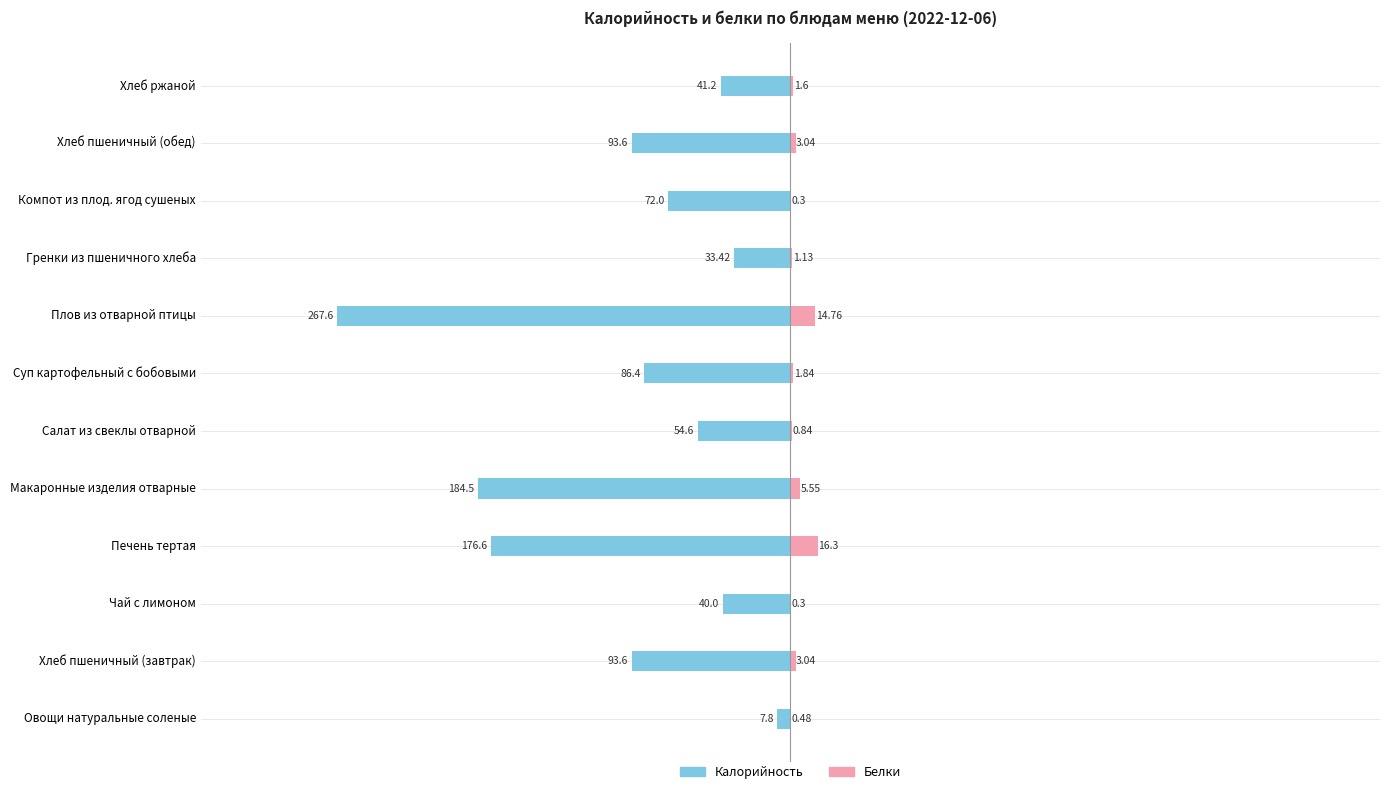

Count the number of categories in the chart.

12